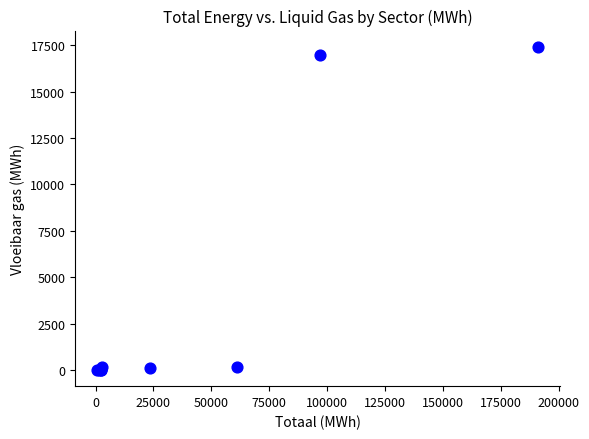

What Y value in the scatter plot is closest to 8711?

16994.2